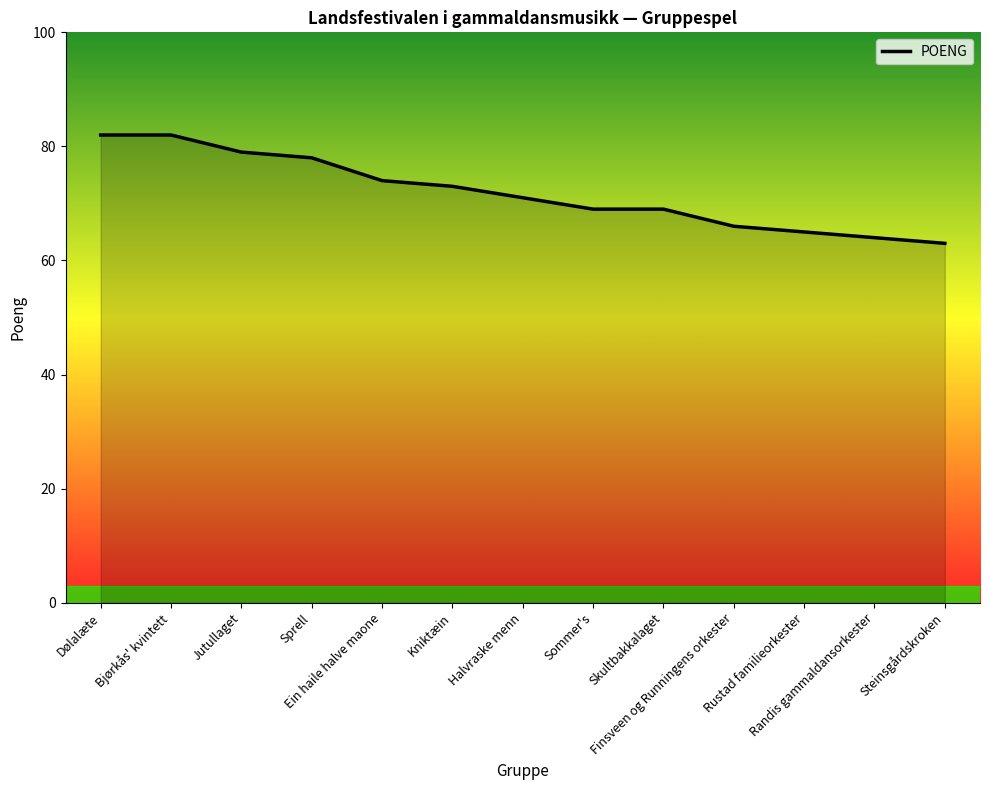

Does the chart display data point markers on the line(s)?

No